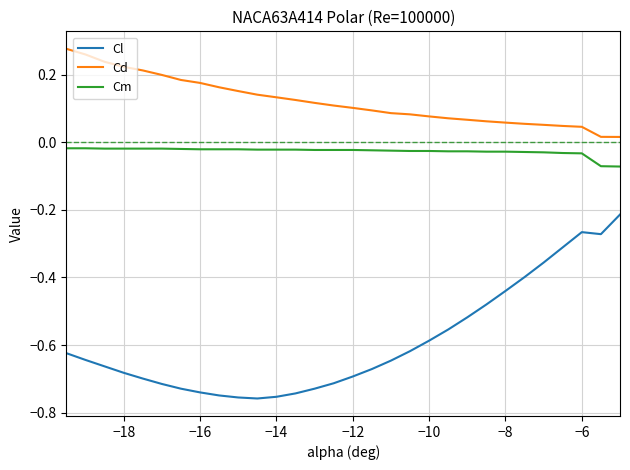

Rank the series by their average value, from lowest to highest.

Cl, Cm, Cd